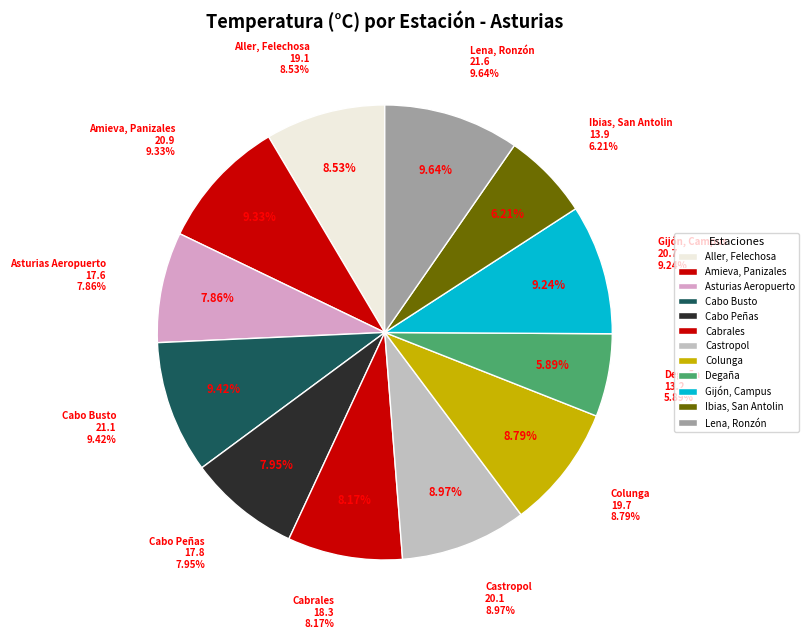

Rank the categories by value from lowest to highest.

Degaña, Ibias, San Antolin, Asturias Aeropuerto, Cabo Peñas, Cabrales, Aller, Felechosa, Colunga, Castropol, Gijón, Campus, Amieva, Panizales, Cabo Busto, Lena, Ronzón